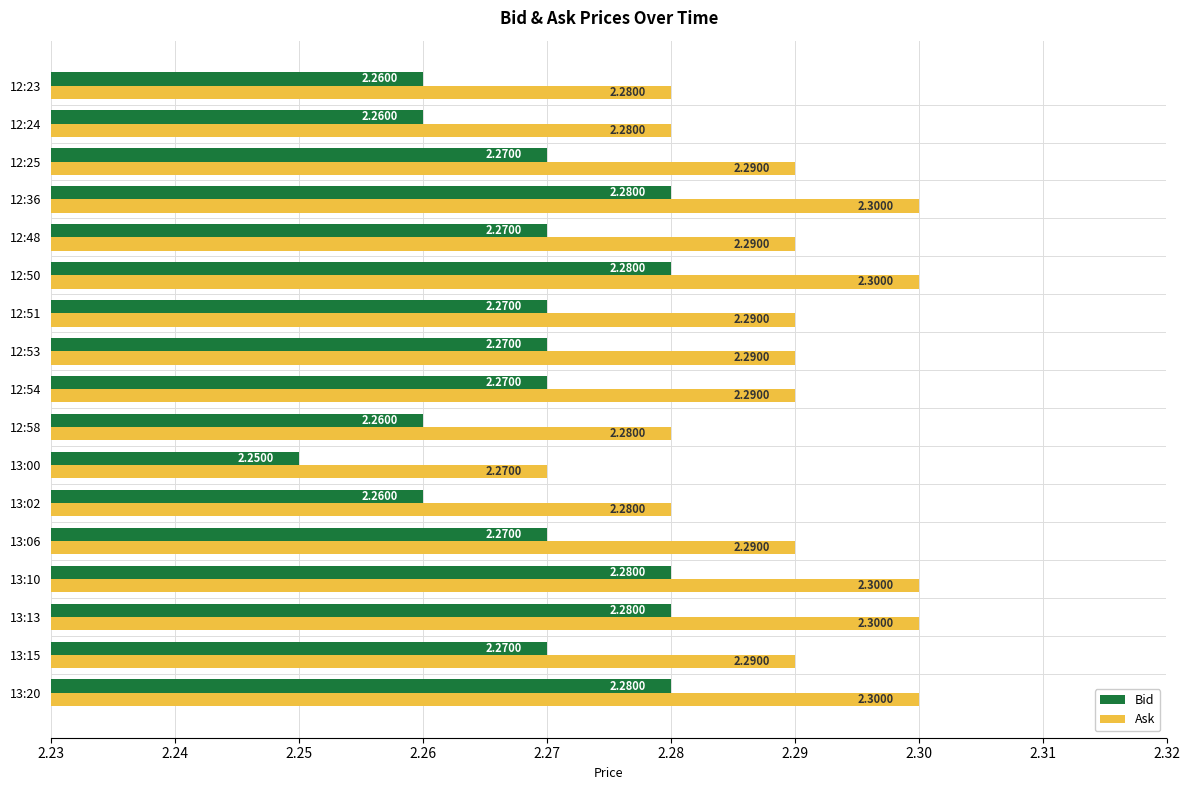

How many categories are shown in the chart?

17